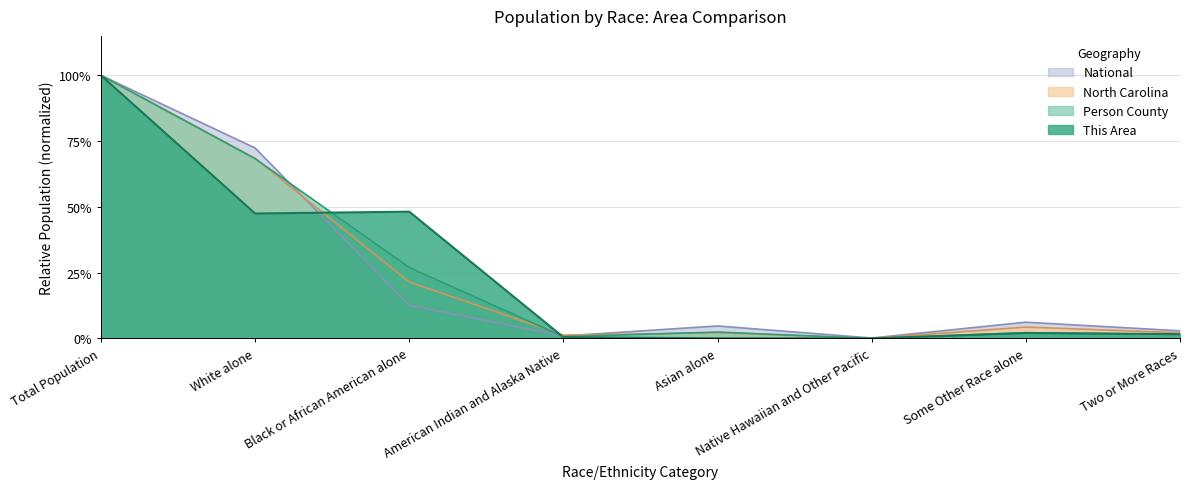

After their last crossing, which series has the higher values: Person County or National?

National